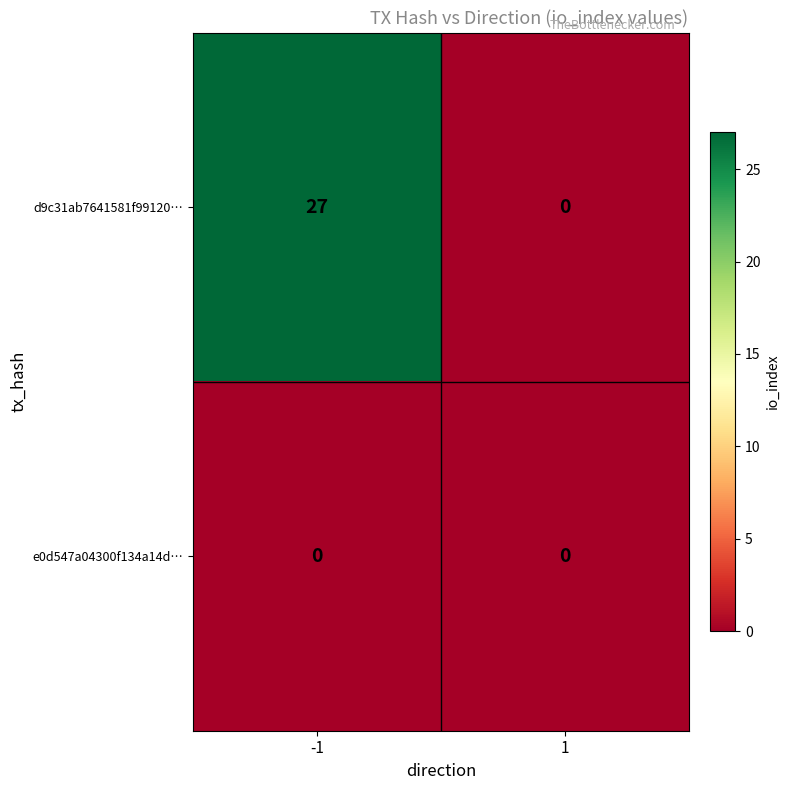

How many distinct data groups are displayed?

2